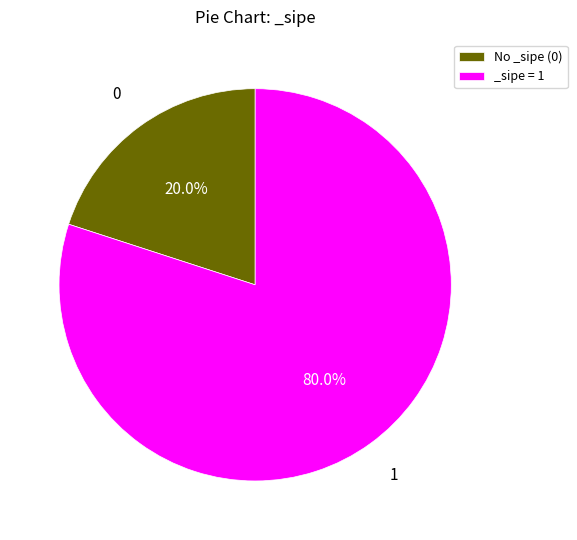

Rank the categories by value from highest to lowest.

_sipe = 1, No _sipe (0)